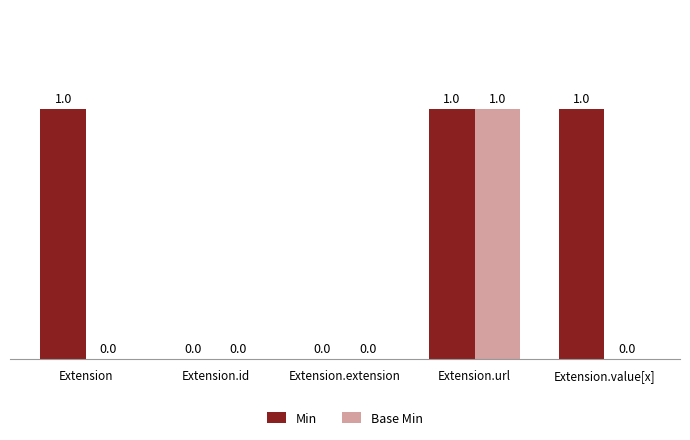

True or false: Base Min has a value of 0 at Extension.extension.

True